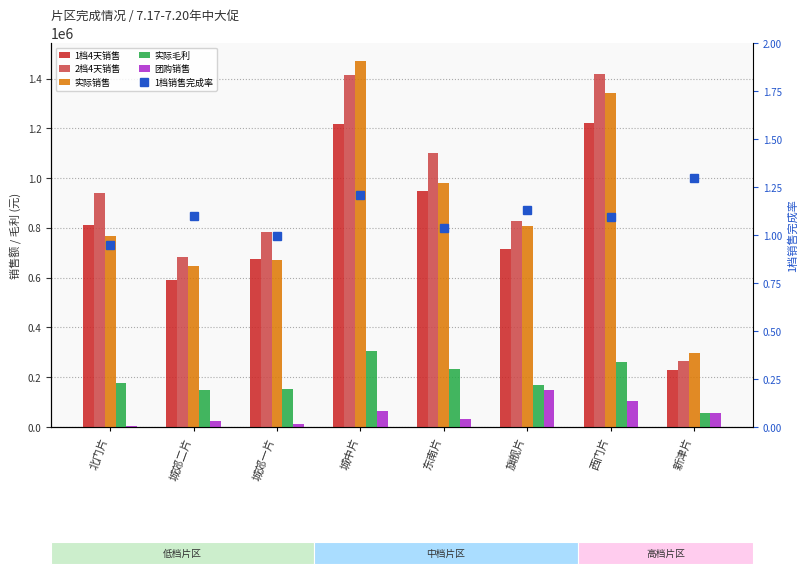

What position from the left is 城郊一片?

3